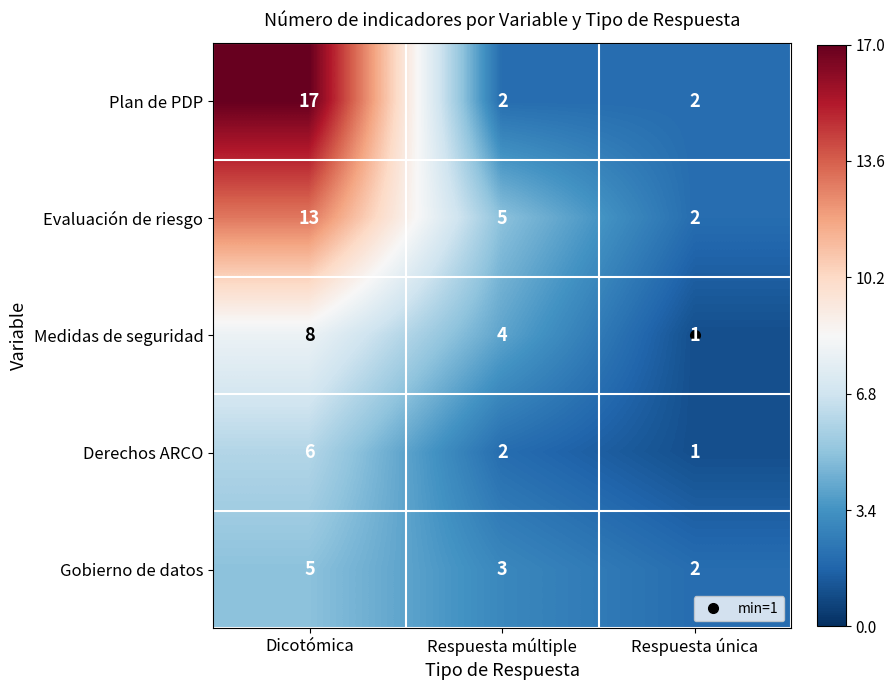

Is it true that Derechos ARCO equals 9 at Dicotómica?

False